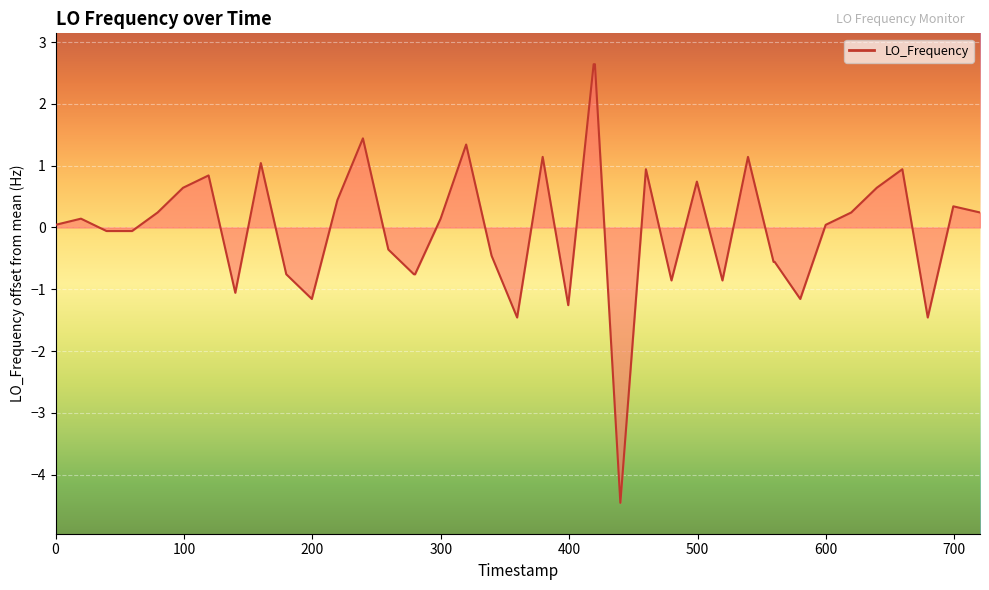

What is the greatest value displayed?

2.6